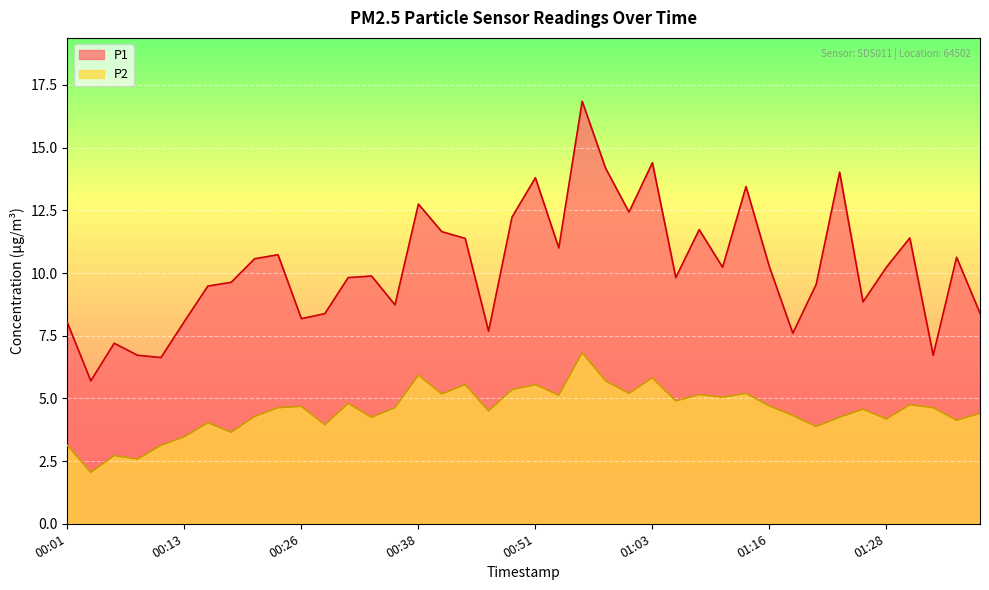

What are all the series names shown in the legend?

P1, P2